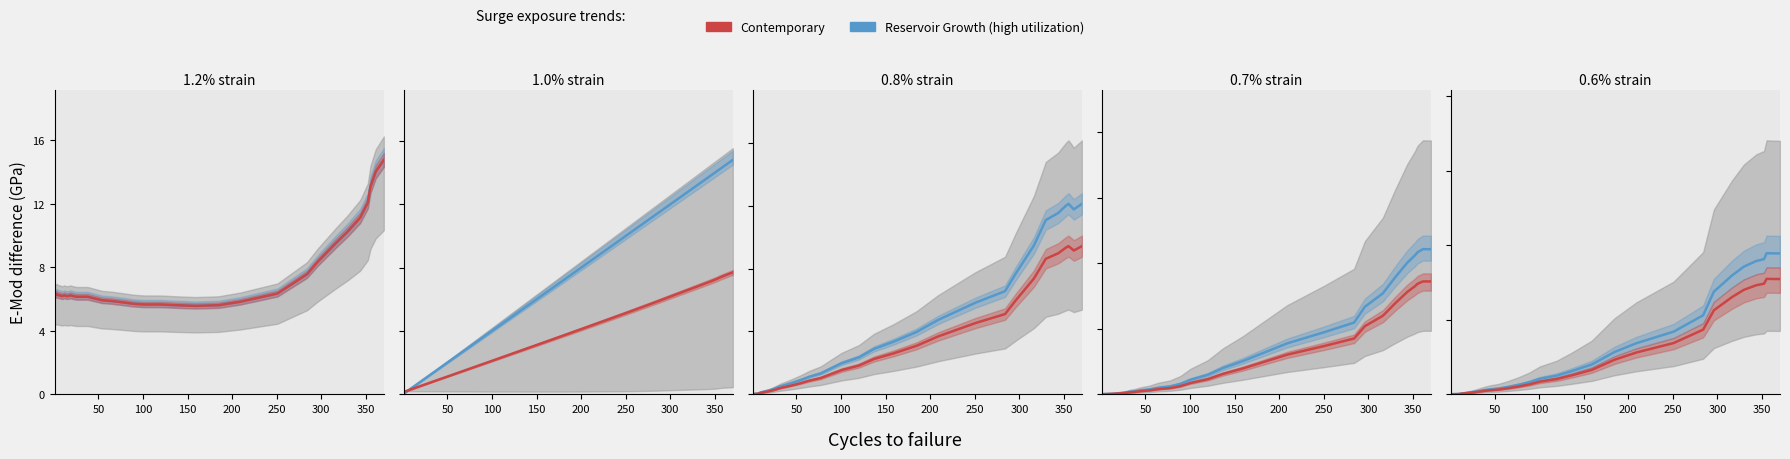

What are all the series names shown in the legend?

Reservoir Growth (high utilization), Contemporary